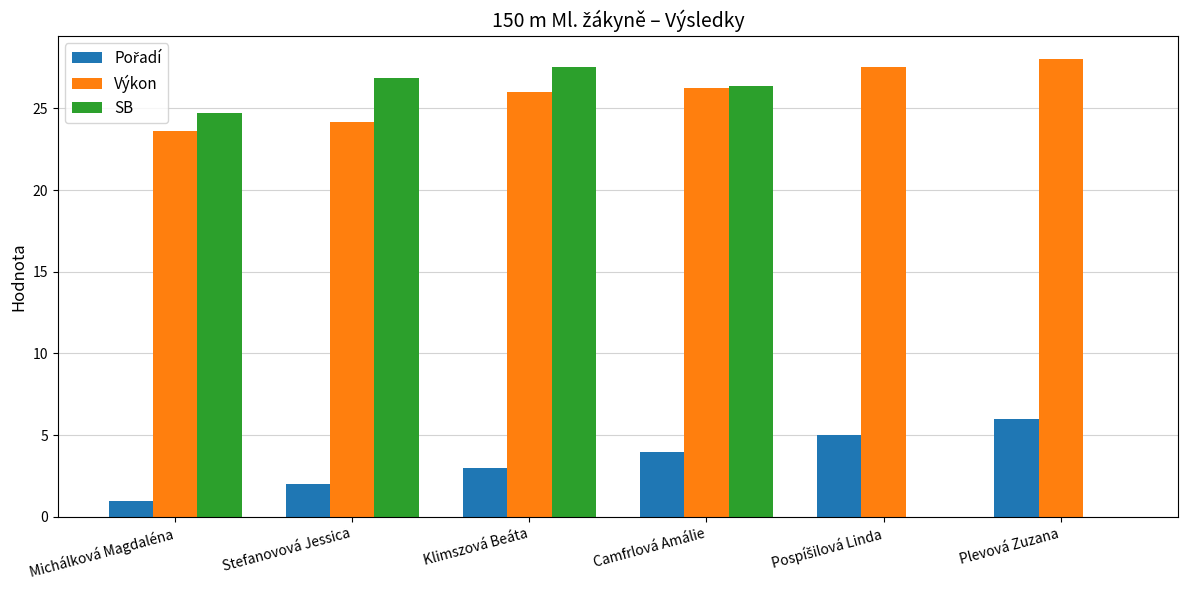

Is it true that Výkon equals 10.5 at Klimszová Beáta?

False